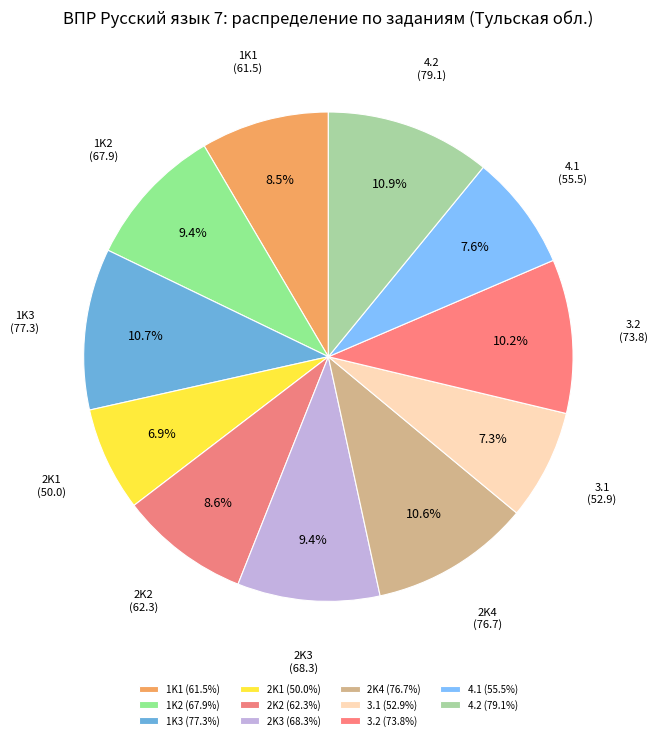

What portion of the pie excludes 2K1?

93.1%